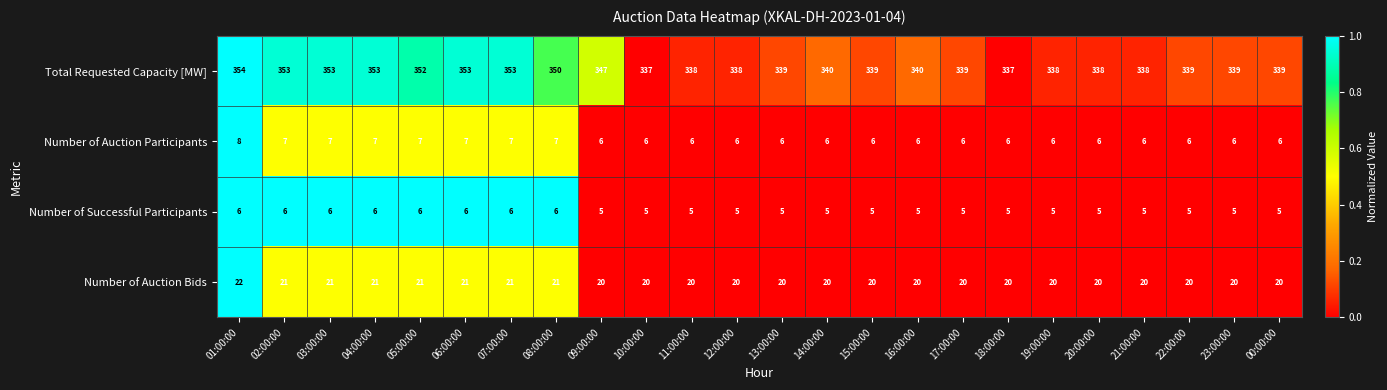

What is the difference between the highest and lowest values at 08:00:00?

344